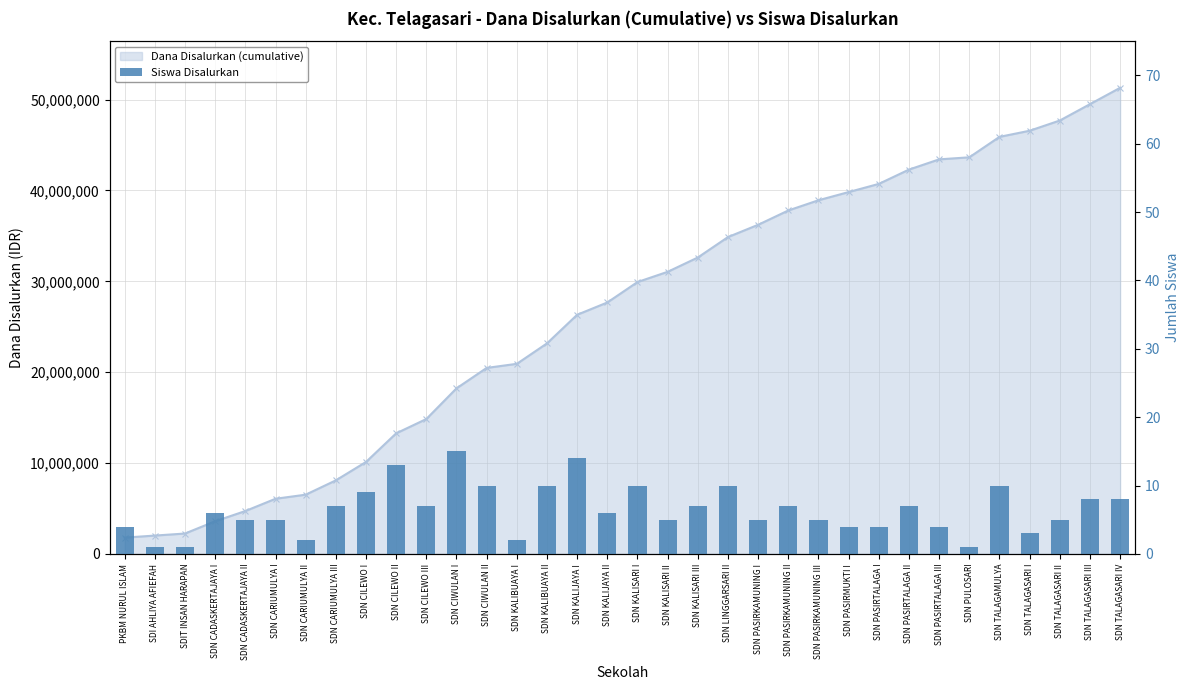

What is the difference between the maximum and minimum values?

14